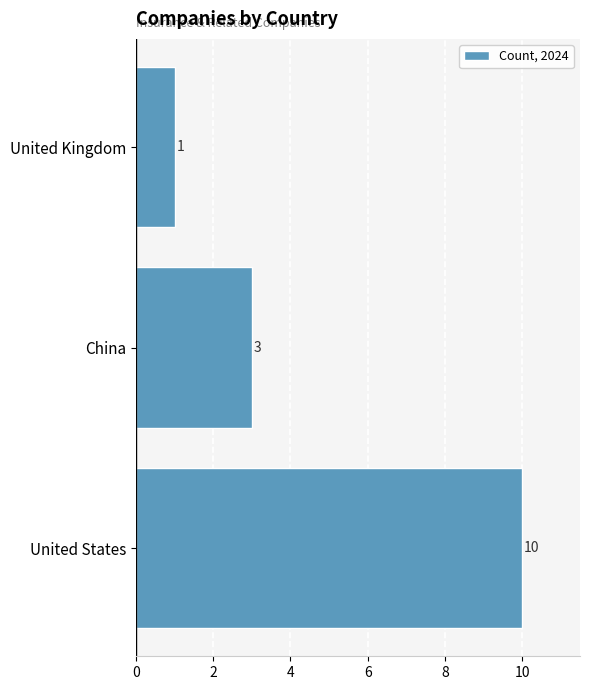

Reading bottom to top, list all the values displayed in this chart.

United States=10	China=3	United Kingdom=1